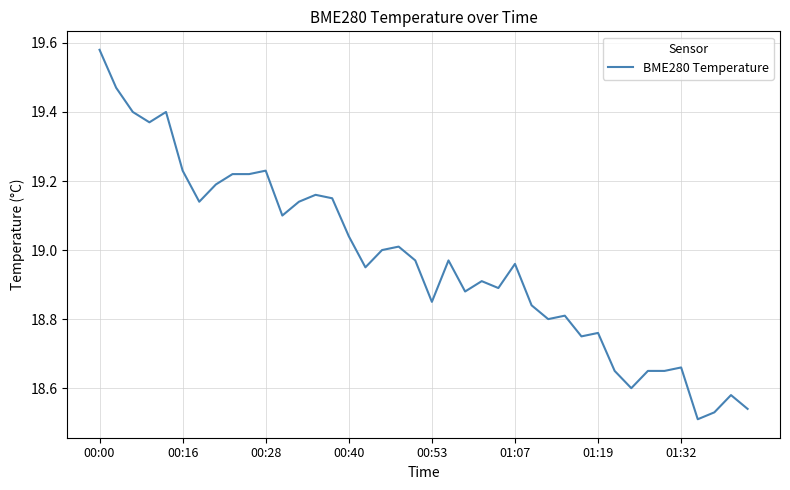

Which category has the highest value across all series?

00:00